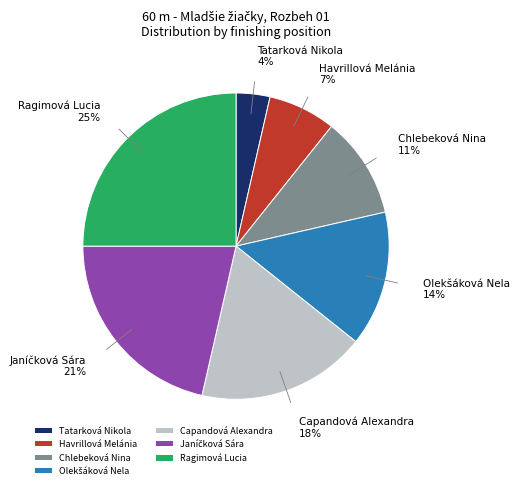

To the nearest percent, what is the difference between the largest and smallest slice percentages?

21%